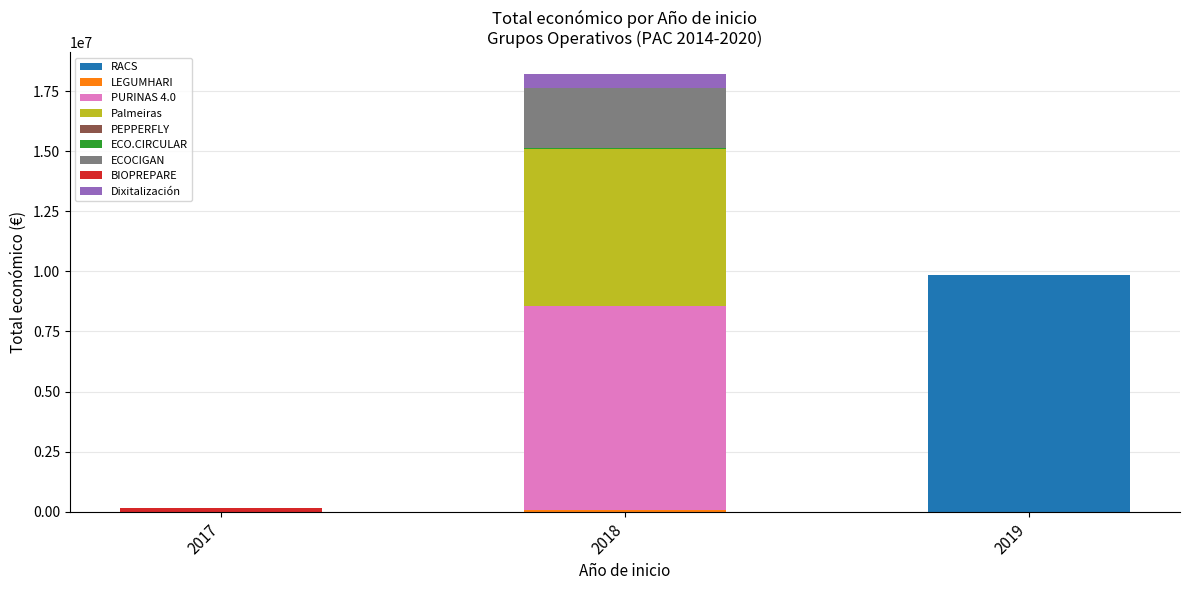

At which category is the sum across all series the highest?

2018